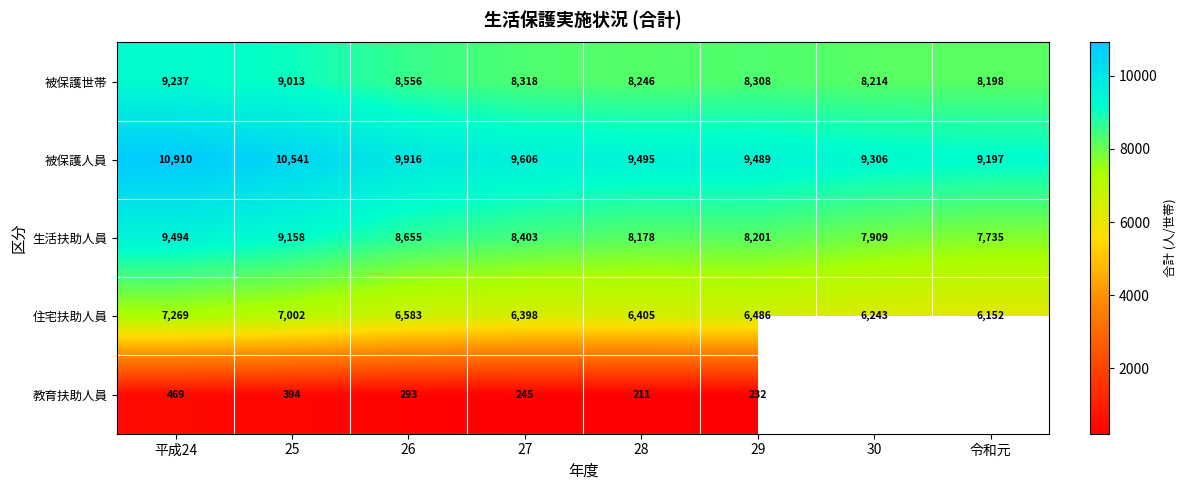

The 教育扶助人員 series shows 365.6 at 27. True or false?

False